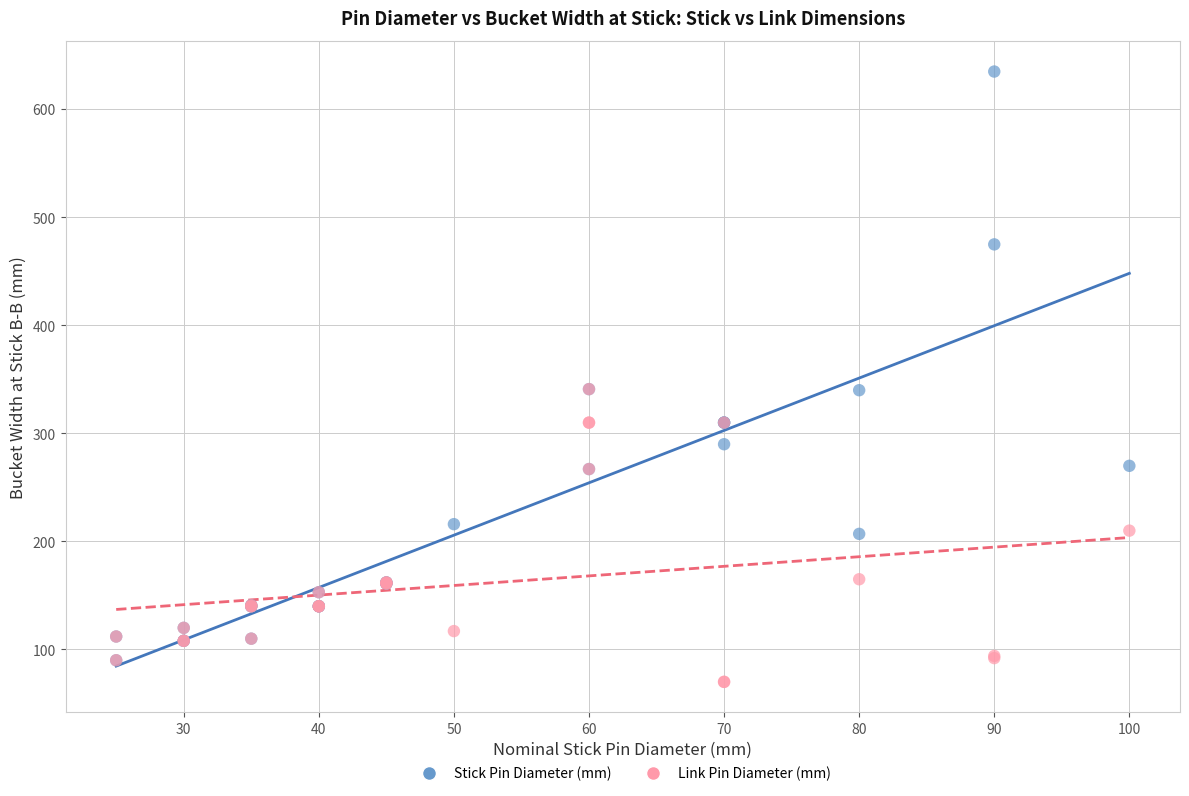

Which series has the largest Y range (max minus min)?

Stick Pin Diameter (mm)